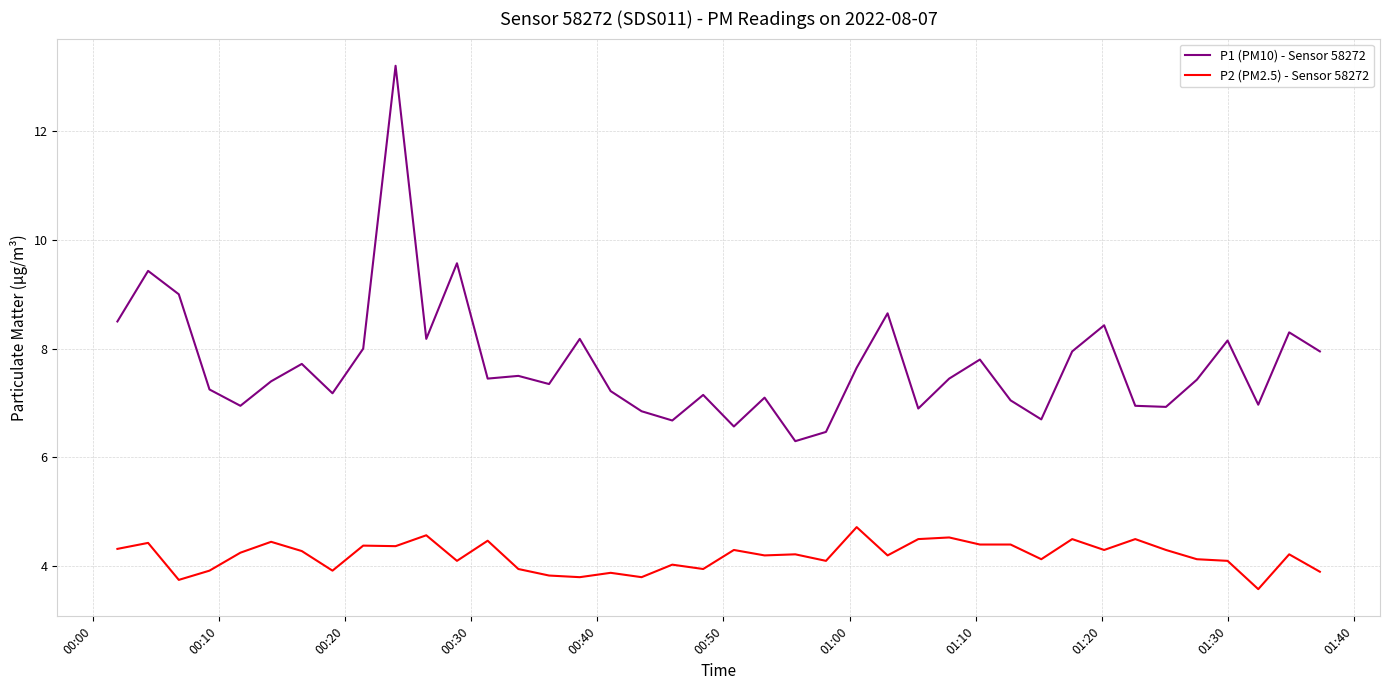

Does the chart have visible grid lines?

Yes